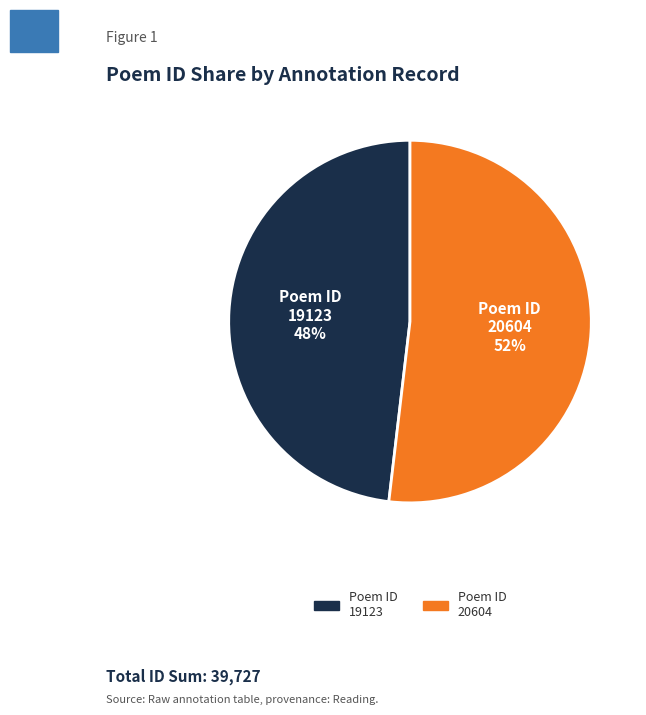

To the nearest percent, what is the average slice percentage?

50%